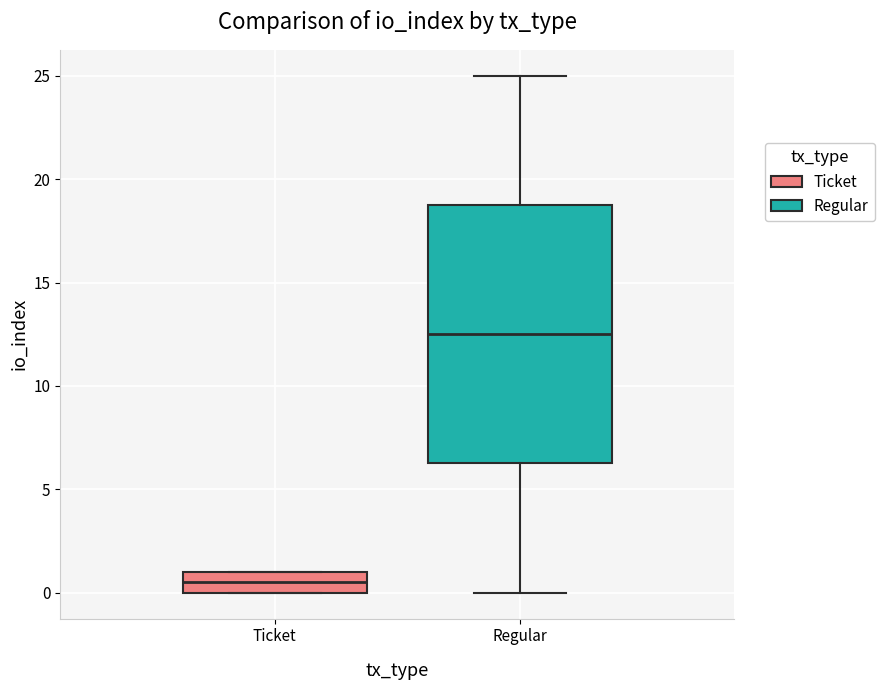

Reading left to right, read every box against the y-axis: the position of its median line, the range the box covers, and the ends of its whiskers. The values are not printed on the chart, so give them approximately, as read against the axis.

Ticket: median 0.5, box 0.0 to 1.0, whiskers 0.0 to 1.0
Regular: median 12.5, box 6.5 to 19.0, whiskers 0.0 to 25.0